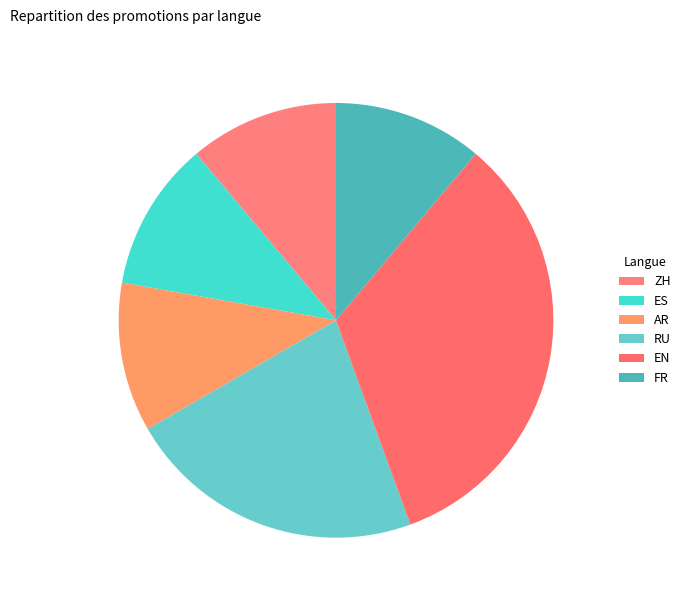

How many slices are in this pie chart?

6